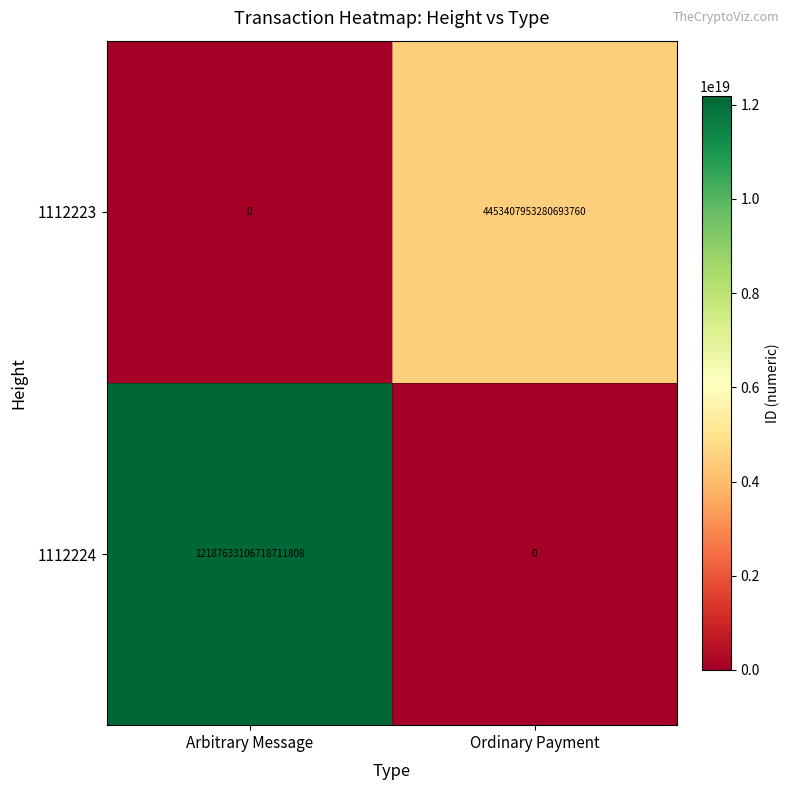

How many values in the 1112223 series are below 4453407953280693760?

1